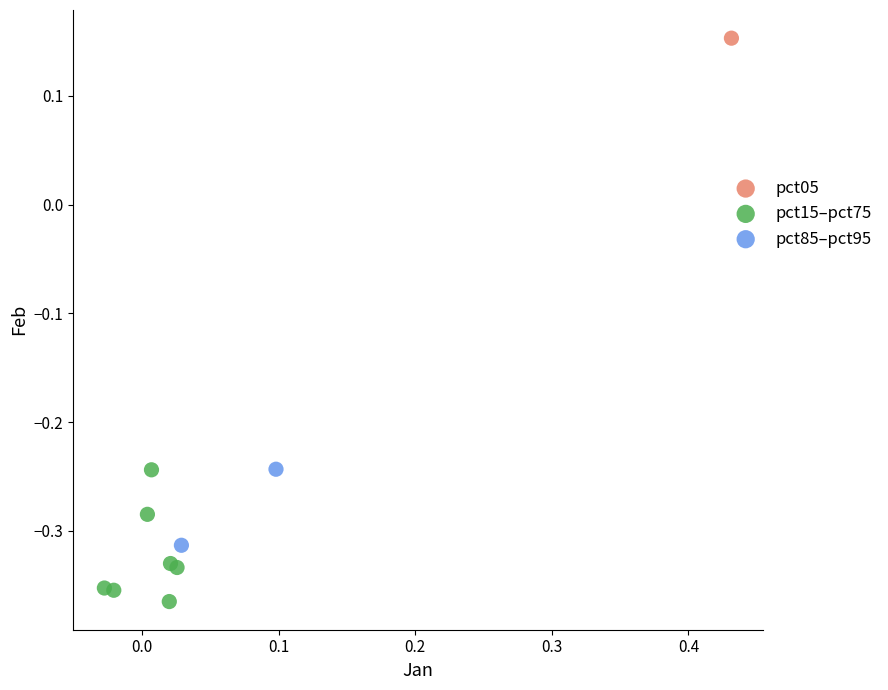

Which series contains the lowest Y value?

pct15–pct75